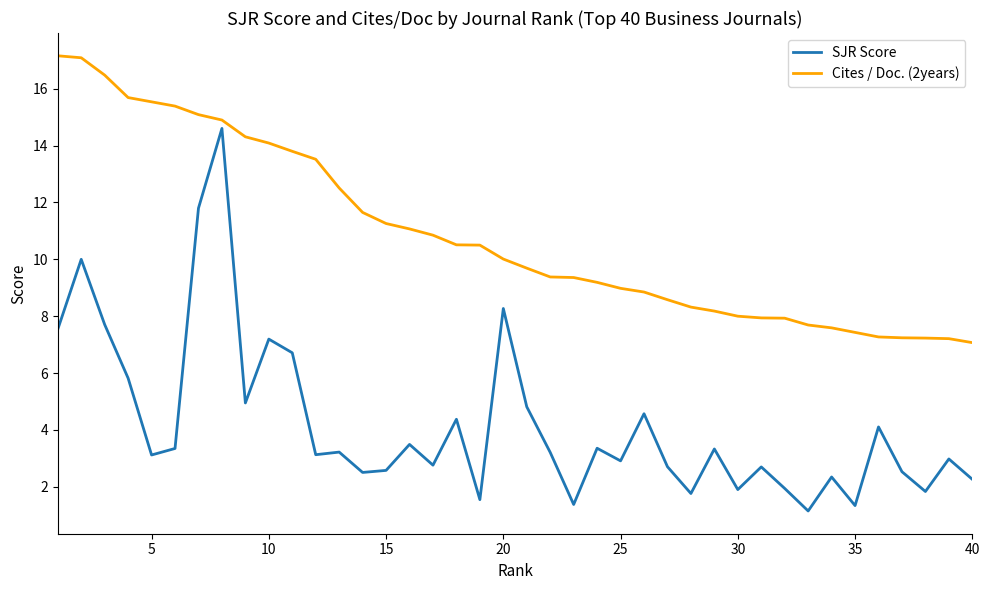

List the series in order of their peak value, highest first.

Cites / Doc. (2years), SJR Score